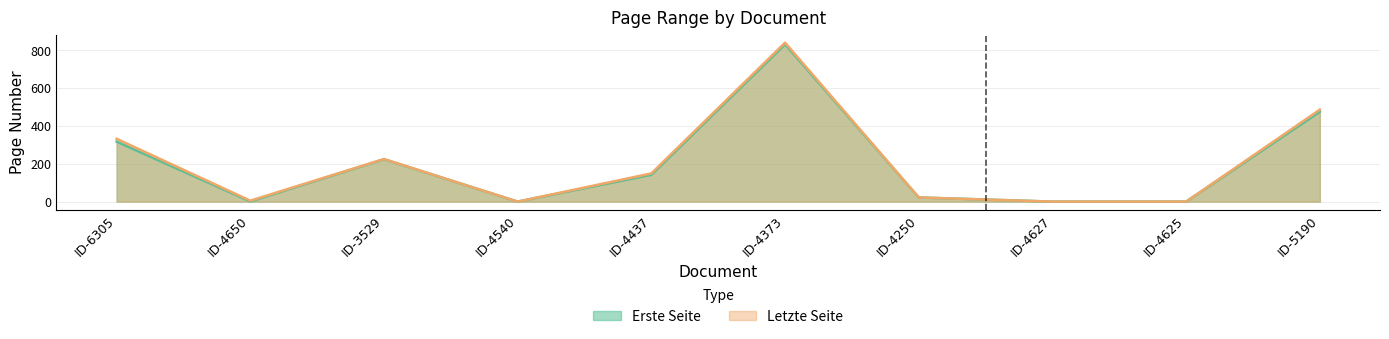

What are all the series names shown in the legend?

Erste Seite, Letzte Seite